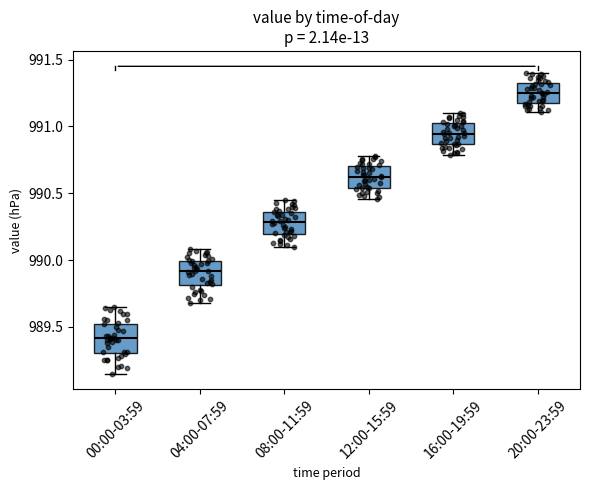

Where does the upper whisker of the box for 16:00-19:59 end on the y-axis? The values are not printed on the chart, so give them approximately, as read against the axis.

991.10